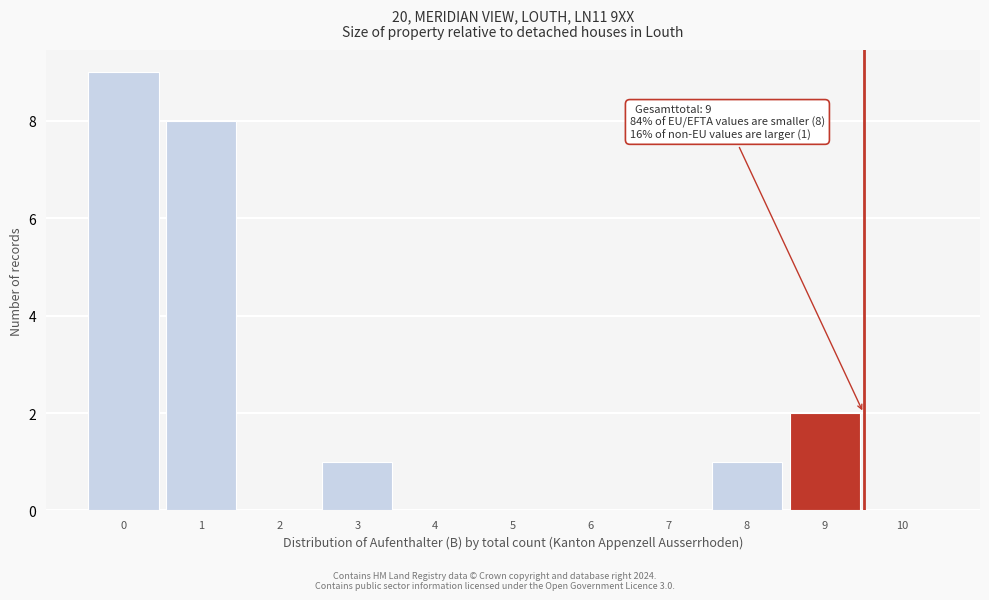

Reading left to right, list all the values displayed in this chart.

0=9	1=8	2=0	3=1	4=0	5=0	6=0	7=0	8=1	9=2	10=0